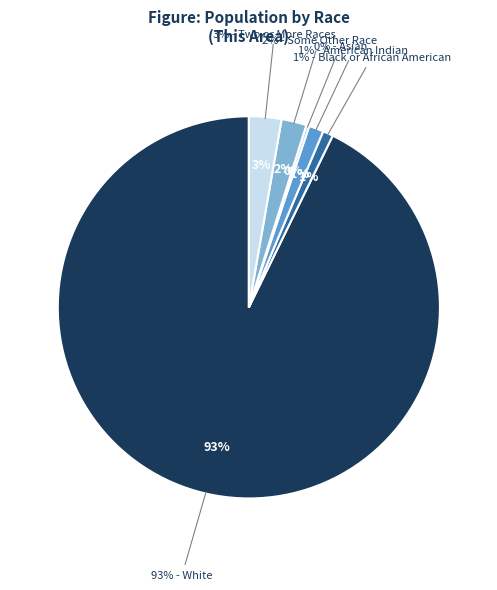

Between American Indian and Alaska Native and White alone, which is larger?

White alone